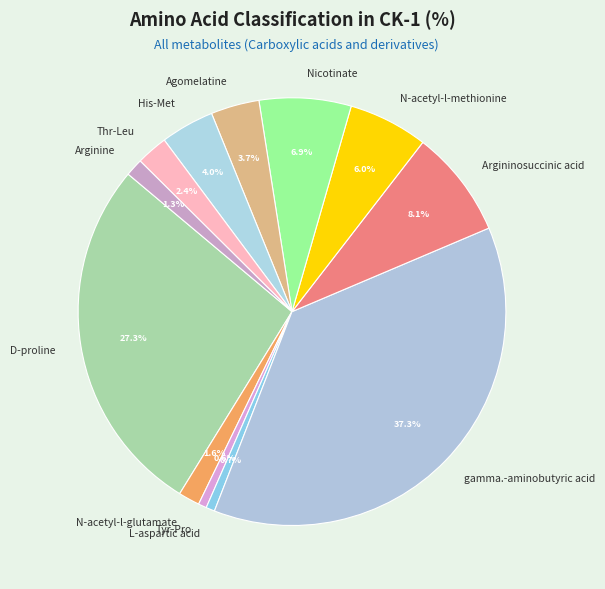

Combined, do Nicotinate and Tyr-Pro account for over 50%?

No